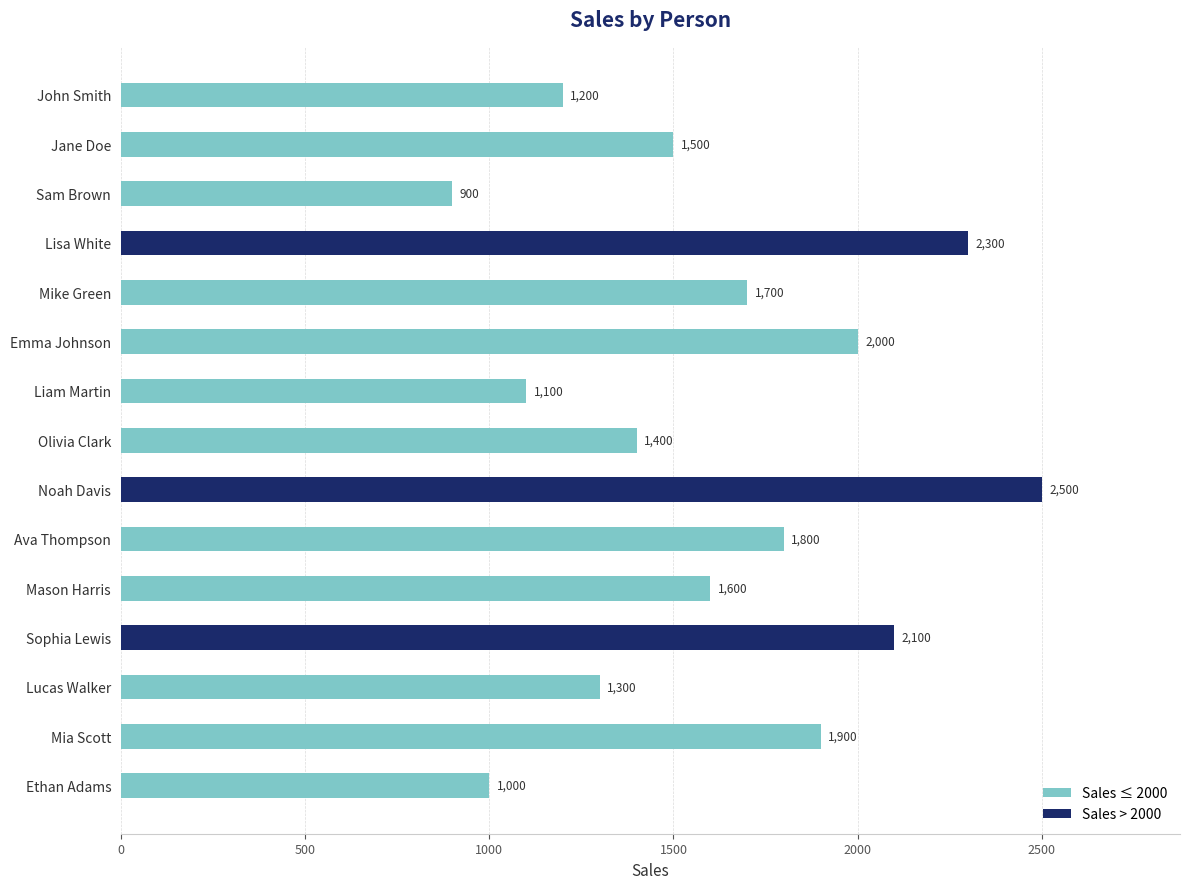

What is the average value?

1620